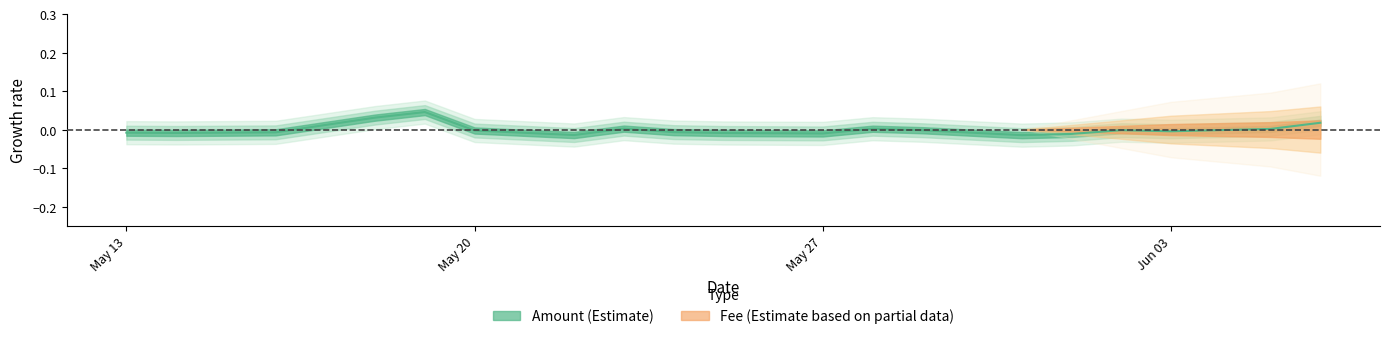

List the labels in order of value, smallest first.

2019-05-31, 2019-05-22, 2019-06-01, 2019-05-27, 2019-05-25, 2019-05-14, 2019-05-13, 2019-05-16, 2019-05-24, 2019-06-03, 2019-05-20, 2019-05-29, 2019-06-02, 2019-06-05, 2019-05-28, 2019-05-23, 2019-06-06, 2019-05-18, 2019-05-19